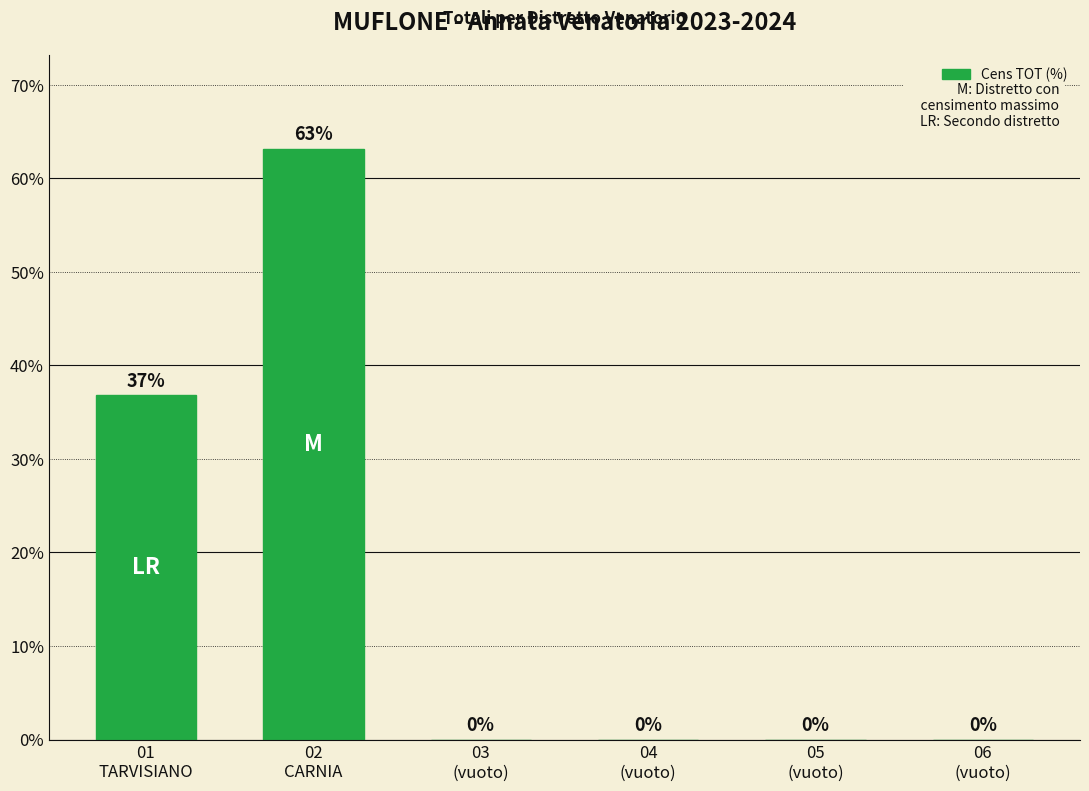

True or false: the data shows 0.0 at 04
(vuoto).

True